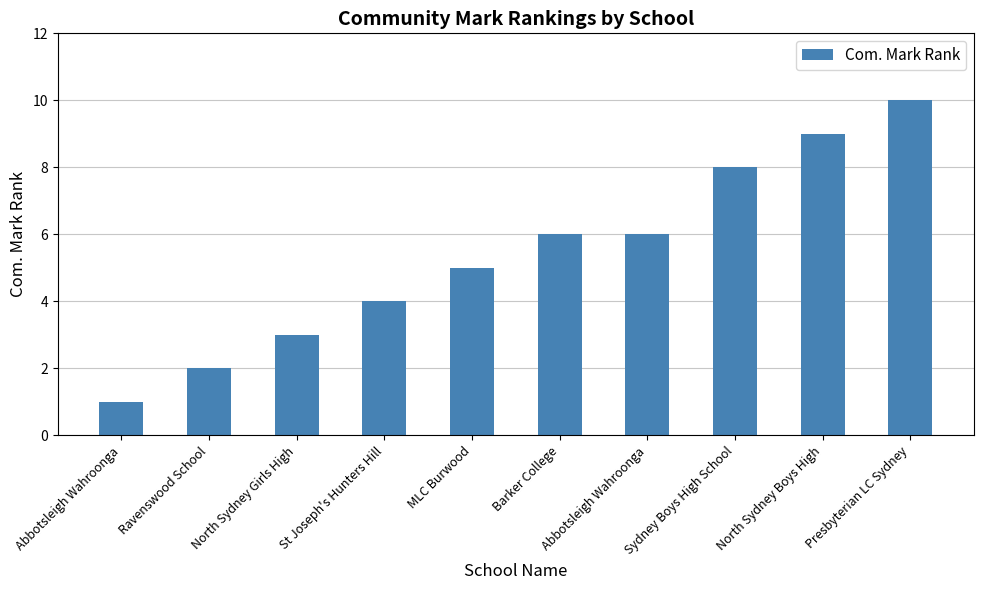

Which has a higher value, North Sydney Boys High or Barker College?

North Sydney Boys High